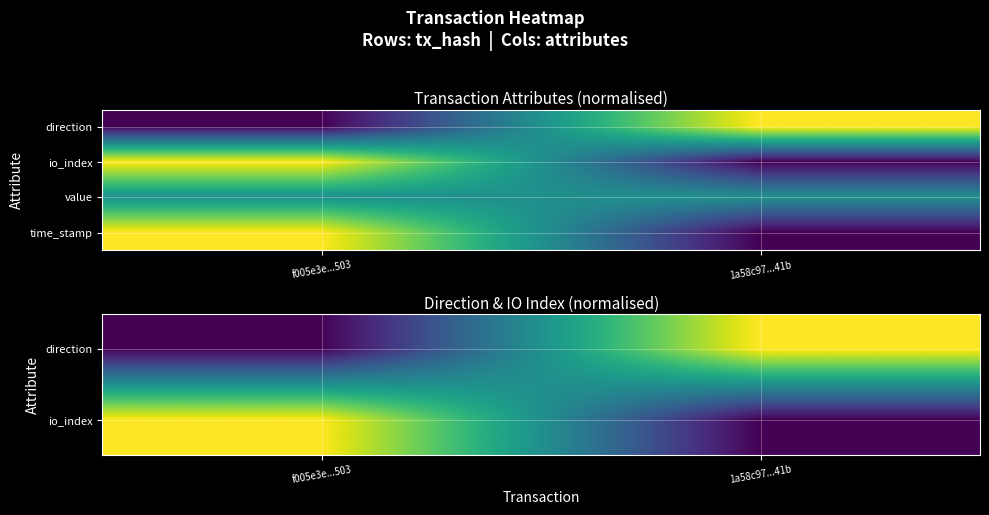

Is the value of io_index at 1a58c97...41b greater than the value of value at f005e3e...503?

No